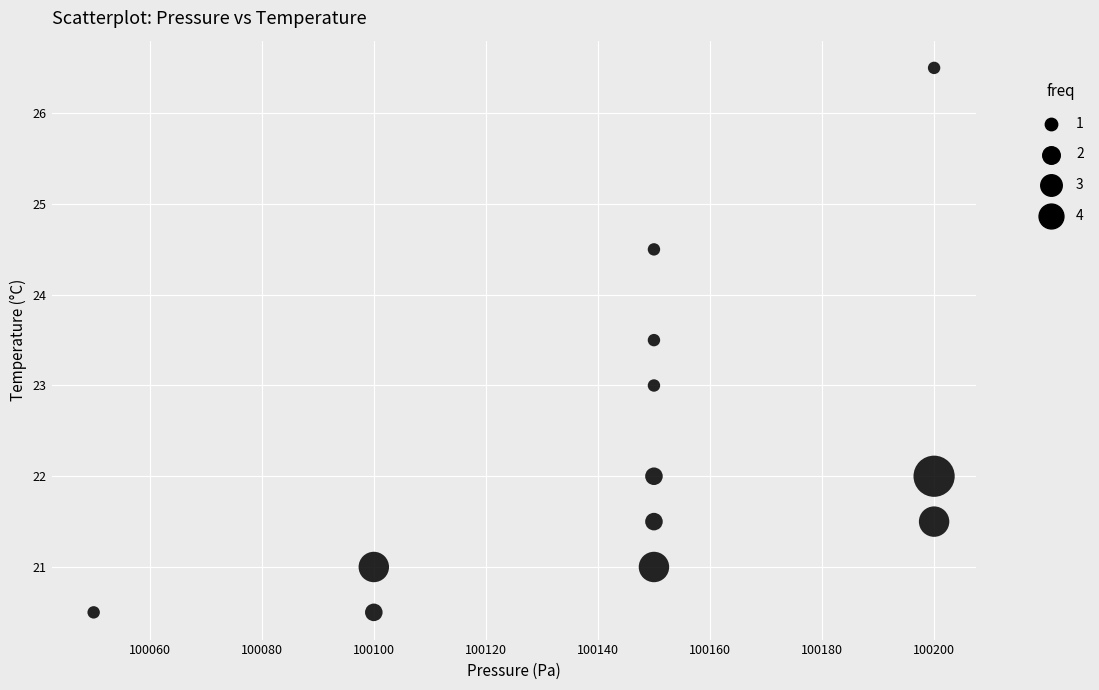

What is the range of Y values (max minus min)?

6.0